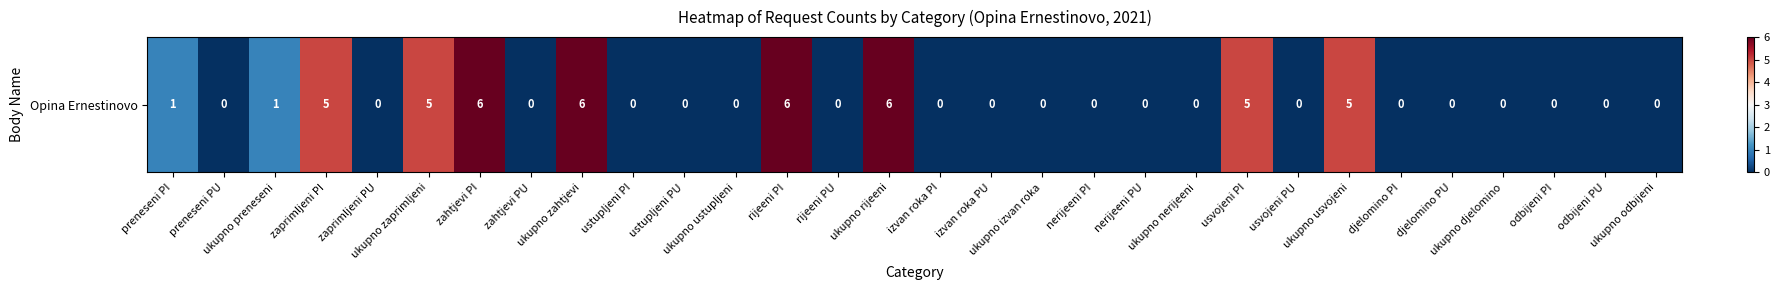

Is it true that the value at zahtjevi PI is 3?

False